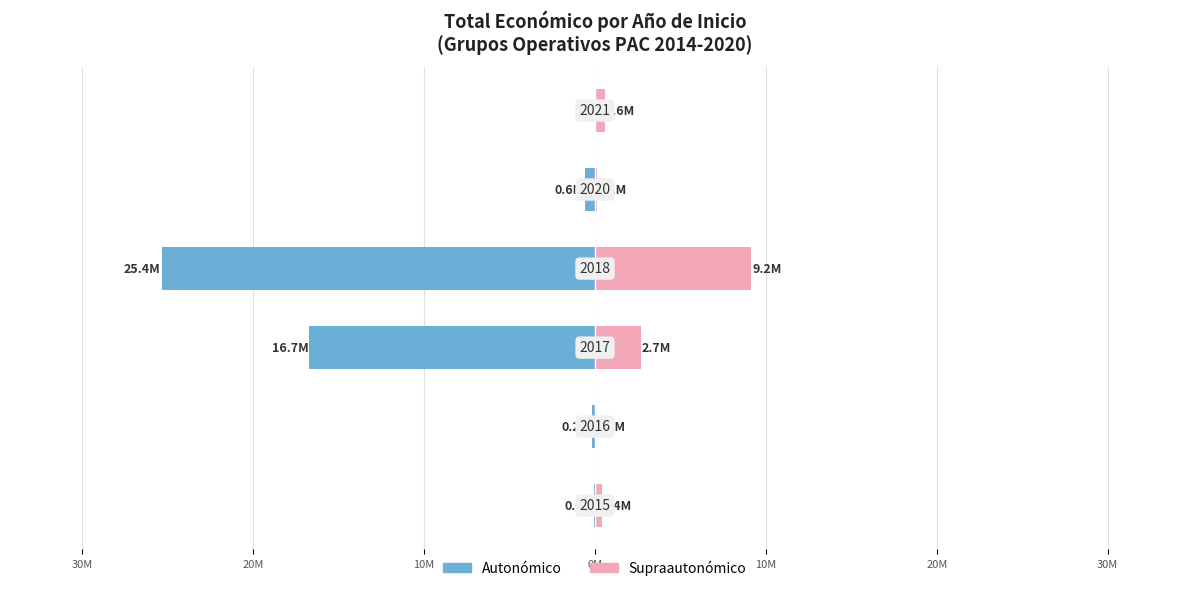

What are all the series names shown in the legend?

Autonómico, Supraautonómico